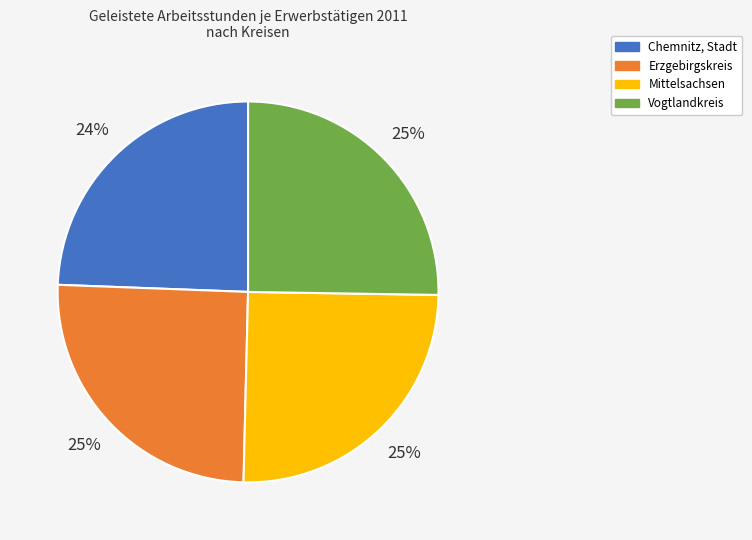

To the nearest percent, what is the difference between the largest and smallest slice percentages?

1%